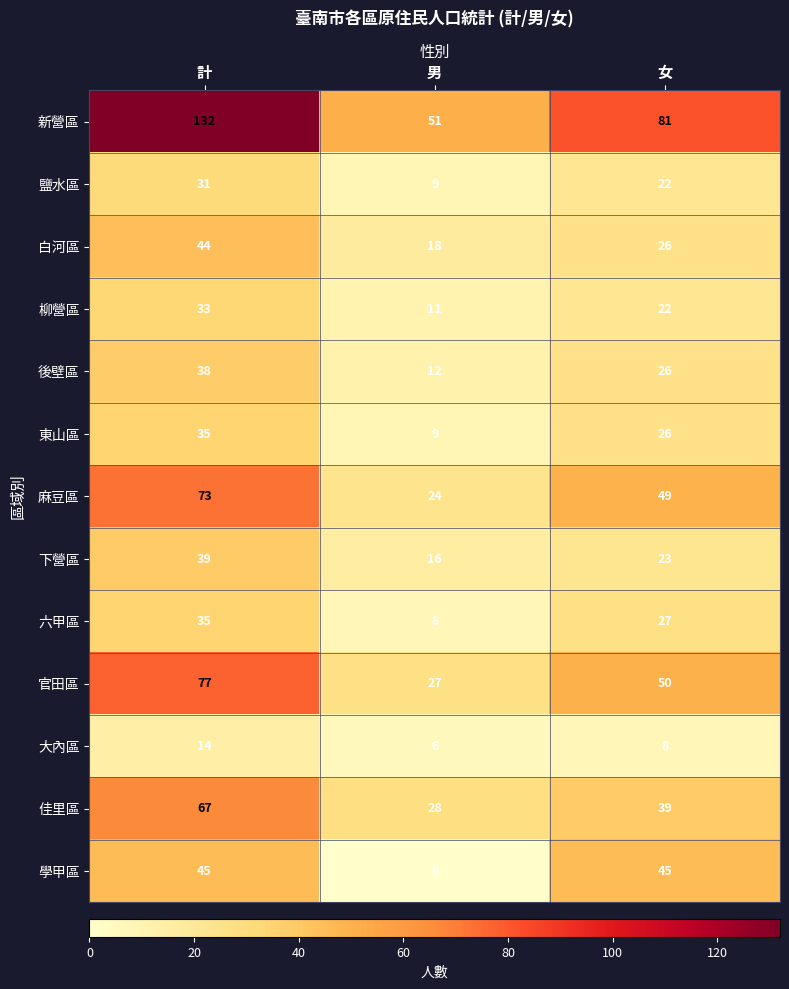

List the labels in order of 官田區 value, largest first.

計, 女, 男